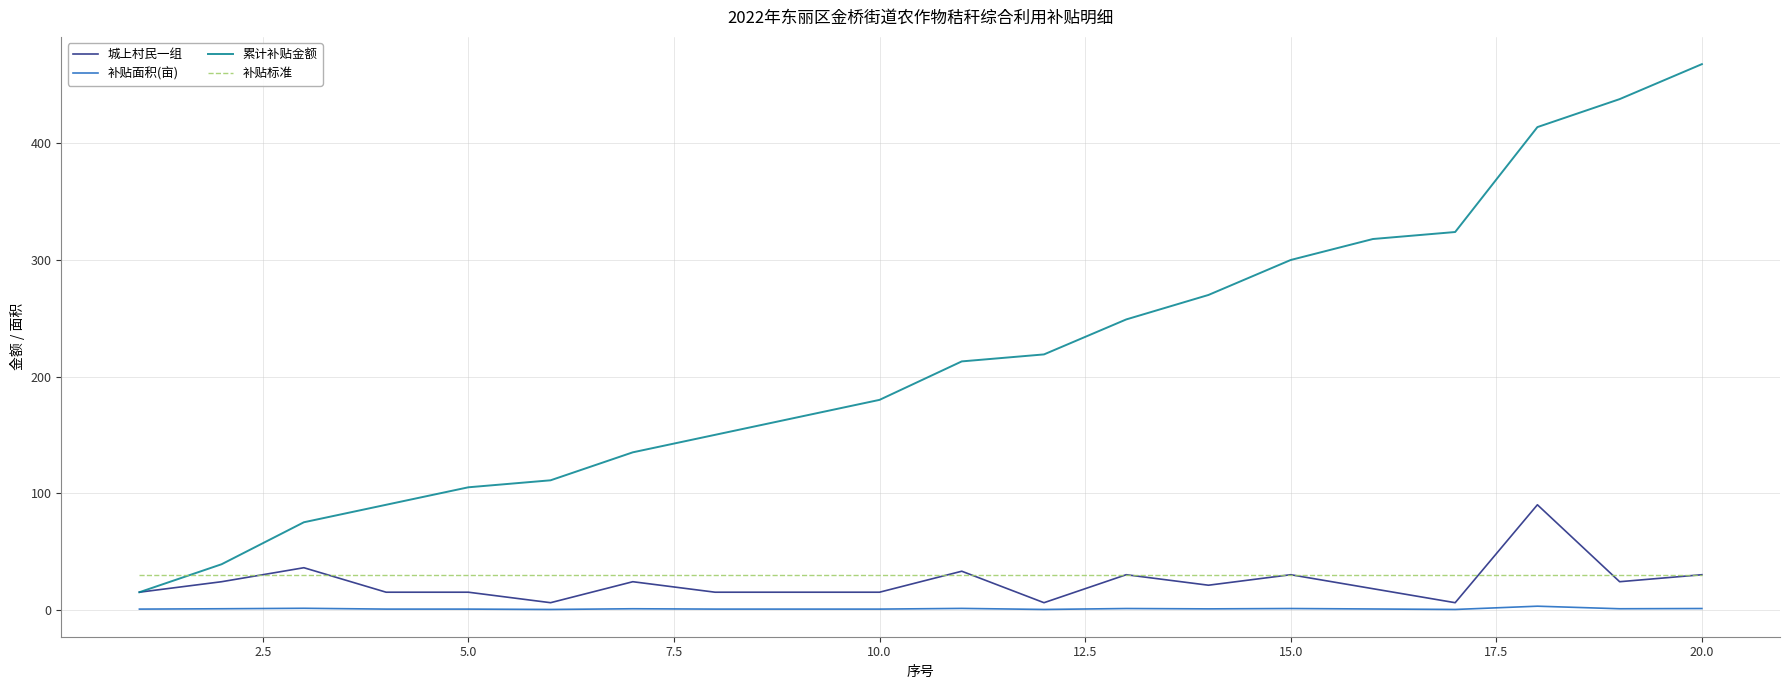

Which series has the largest total across all categories?

累计补贴金额